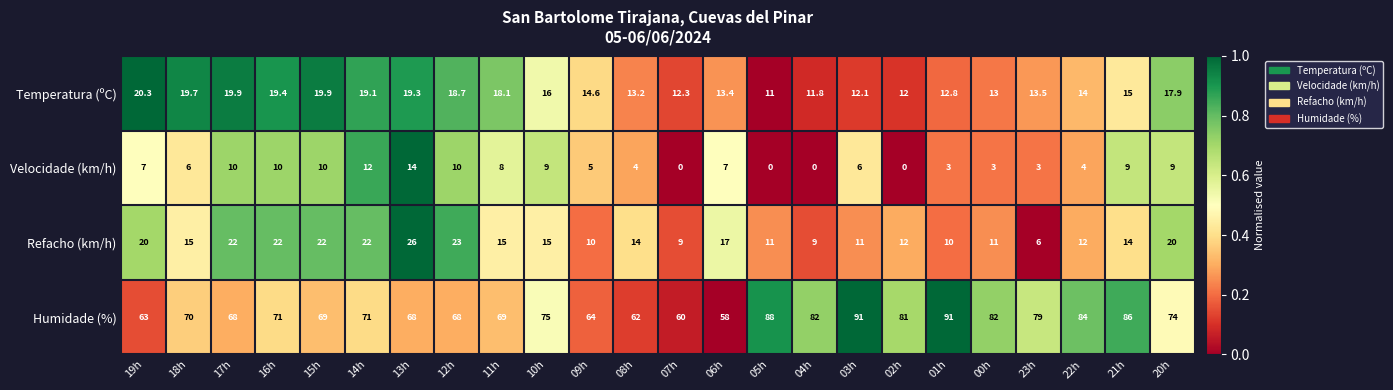

Is it true that Temperatura (ºC) equals 19.7 at 18h?

True